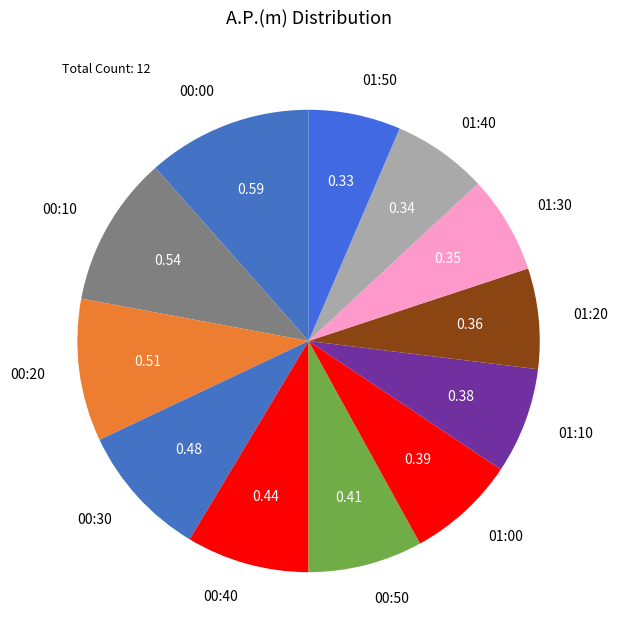

How many segments does this pie chart have?

12